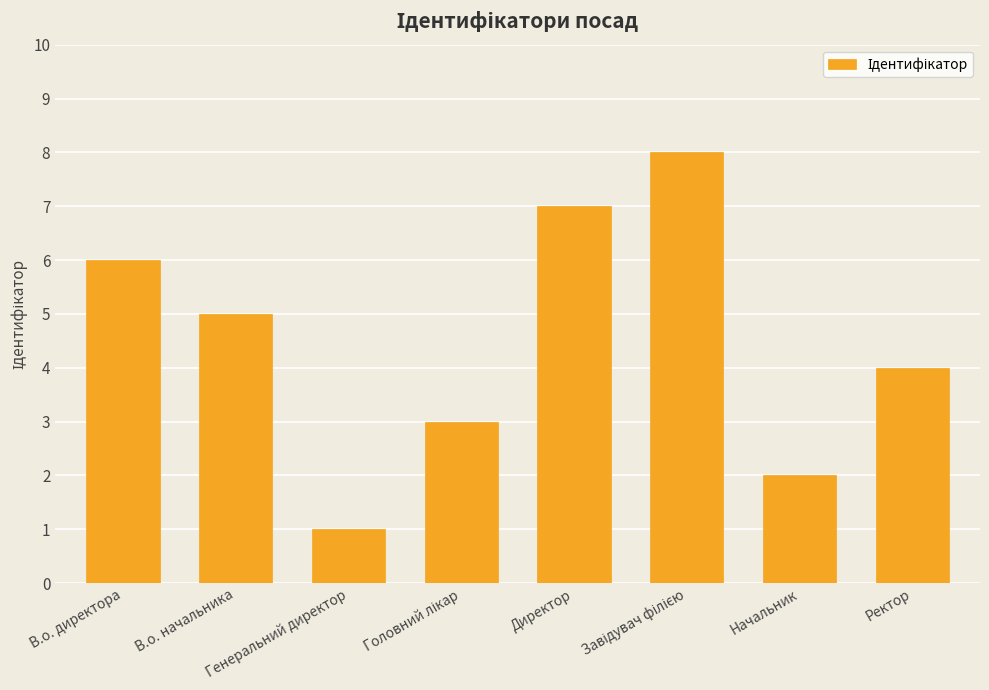

What is the difference between the maximum and minimum values?

7